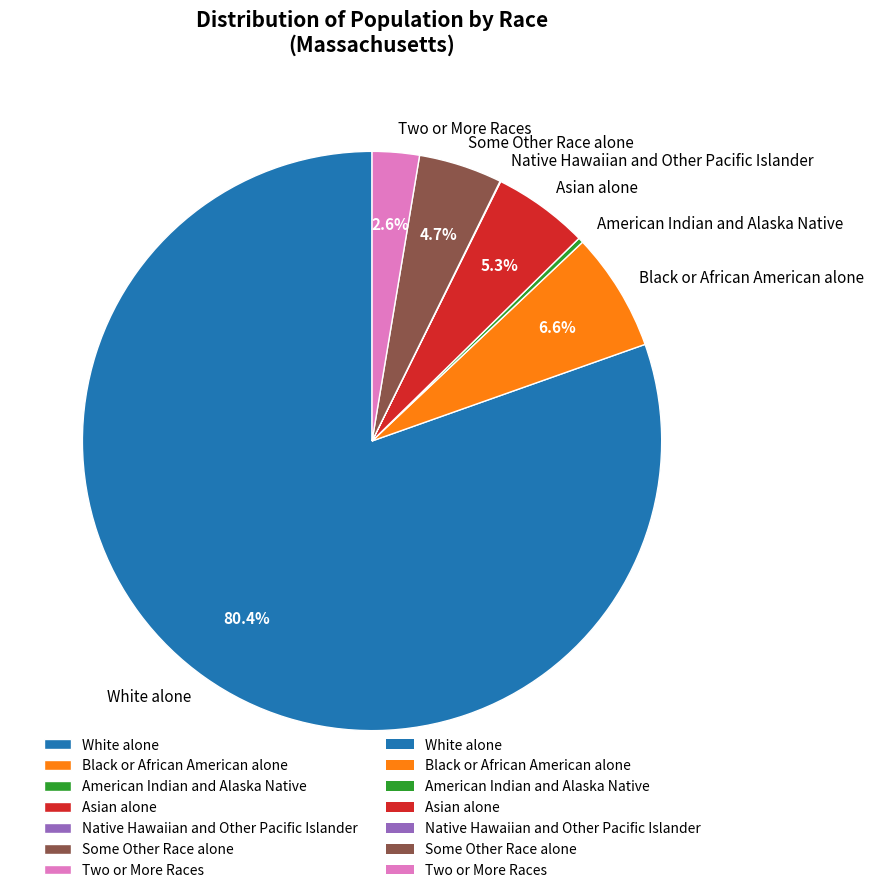

True or false: White alone accounts for 88% of the total.

False